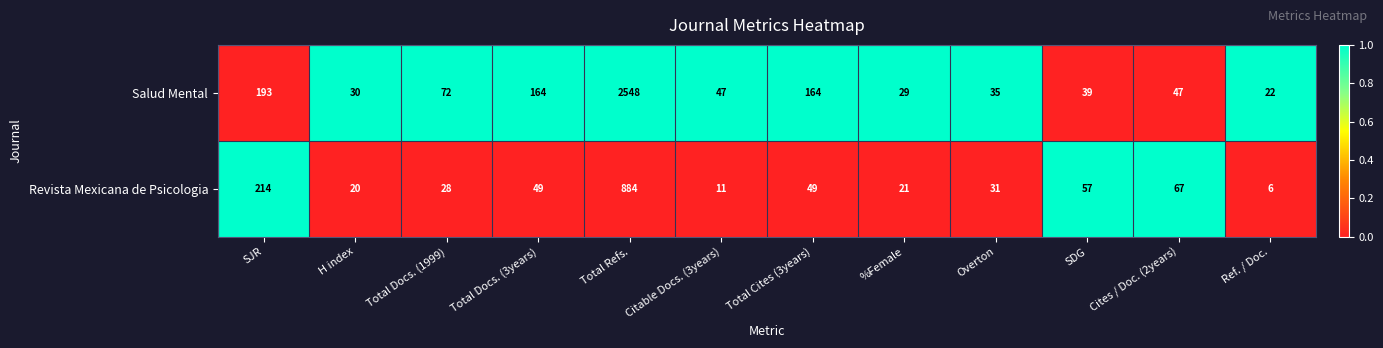

What is the lowest value of the Salud Mental series?

22